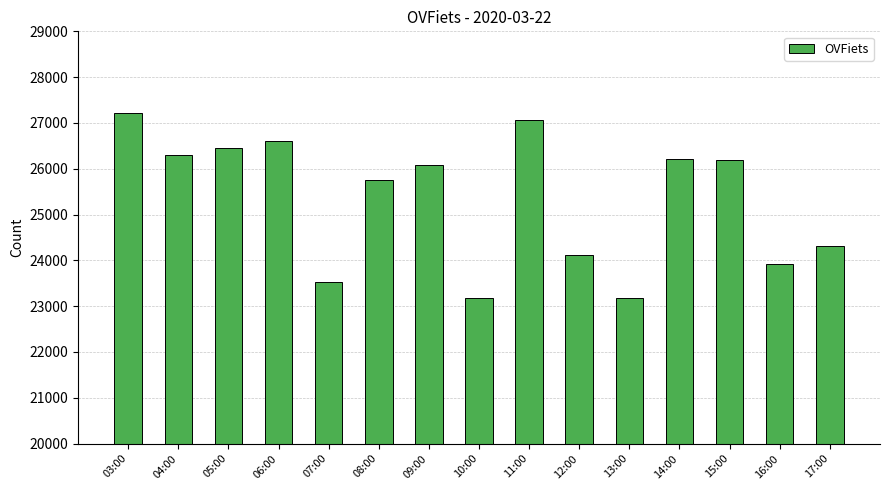

The value at 04:00 is 26297. True or false?

True